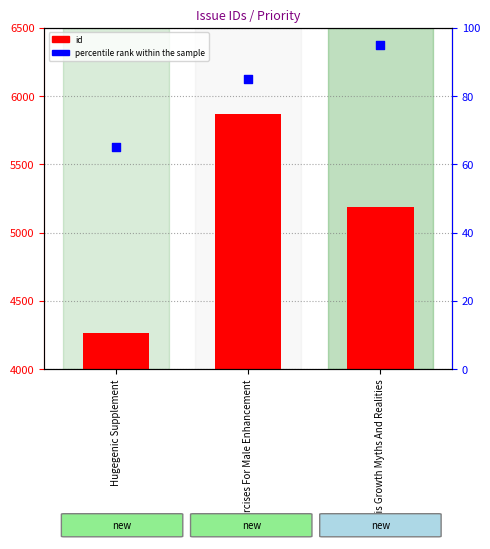

Is the value of id at Penis Growth Myths And Realities greater than the value of percentile rank within the sample at Hugegenic Supplement?

Yes